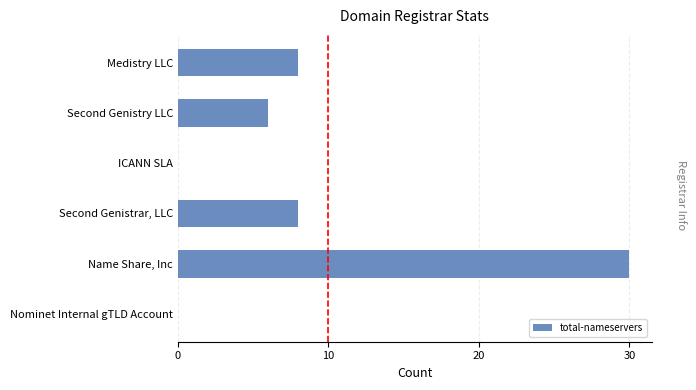

Which has a higher value, Medistry LLC or ICANN SLA?

Medistry LLC